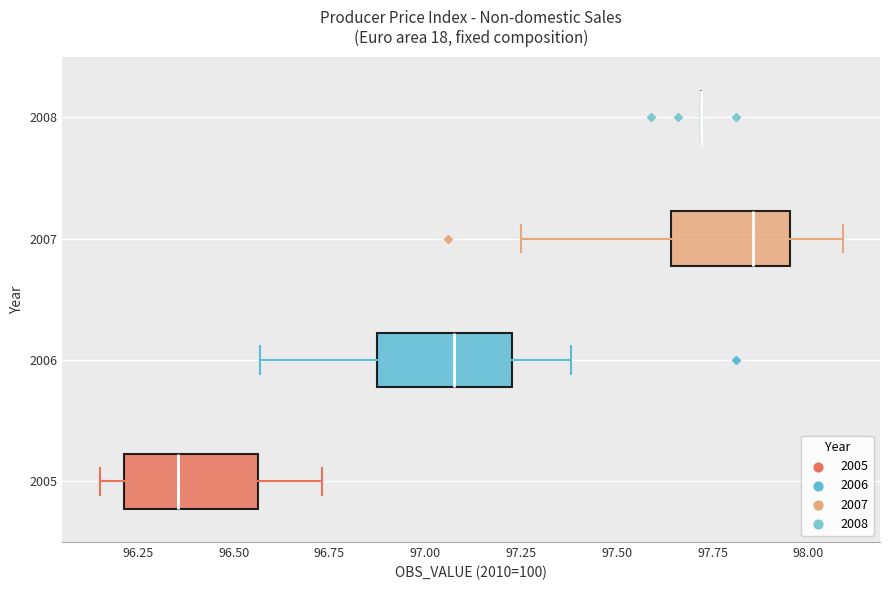

Reading bottom to top, transcribe this box plot: for each box, give where its median line is, the range the box spans, and where its two whiskers end, as read against the x-axis. The values are not printed on the chart, so give them approximately, as read against the axis.

2005: median 96.35, box 96.20 to 96.55, whiskers 96.15 to 96.75
2006: median 97.10, box 96.90 to 97.25, whiskers 96.55 to 97.40
2007: median 97.85, box 97.65 to 97.95, whiskers 97.25 to 98.10
2008: box collapsed to a line at 97.70, whiskers 97.70 to 97.70